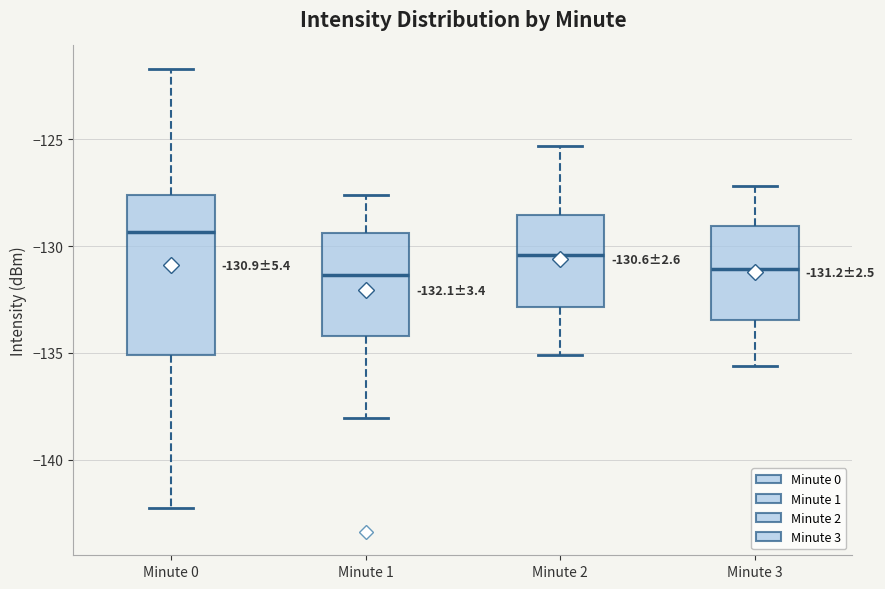

Which box is the tallest, from its lower edge to its upper edge?

Minute 0